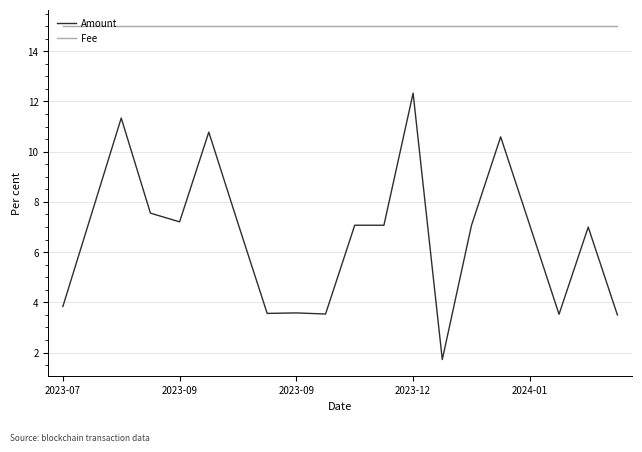

True or false: Fee and Amount intersect in this chart.

False